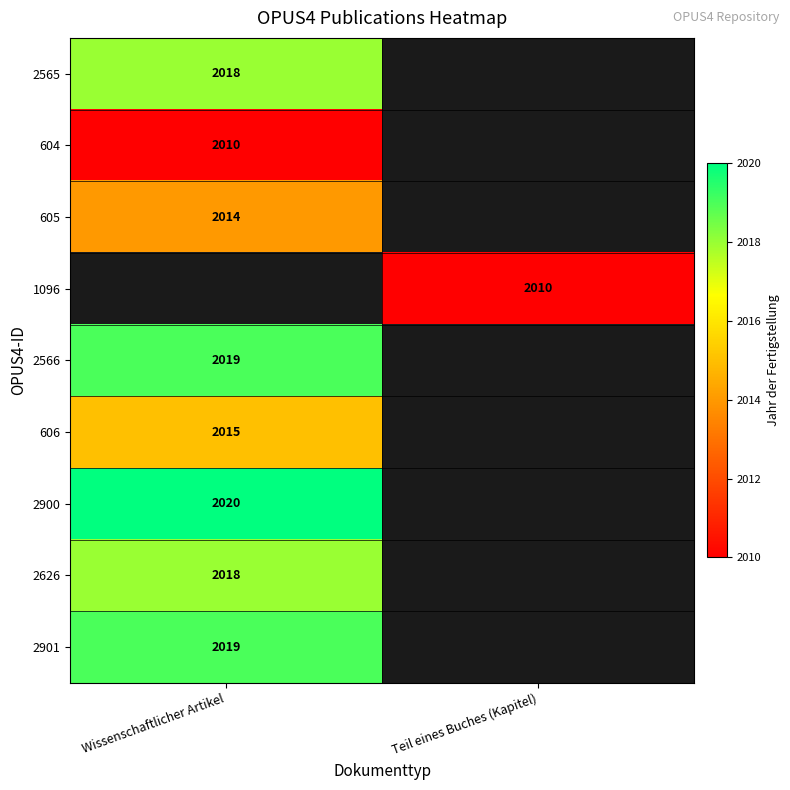

Is it true that 1096 equals 2010 at Teil eines Buches (Kapitel)?

True